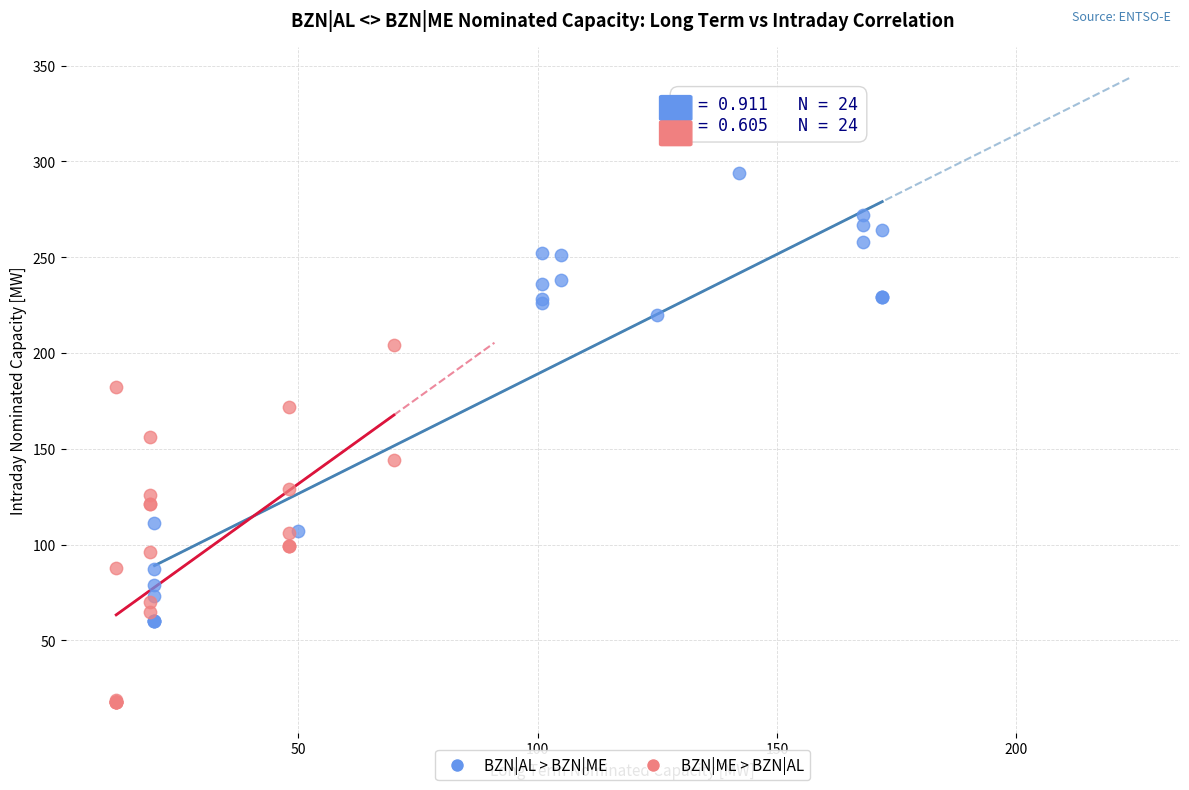

Which series reaches the minimum Y coordinate?

BZN|ME > BZN|AL